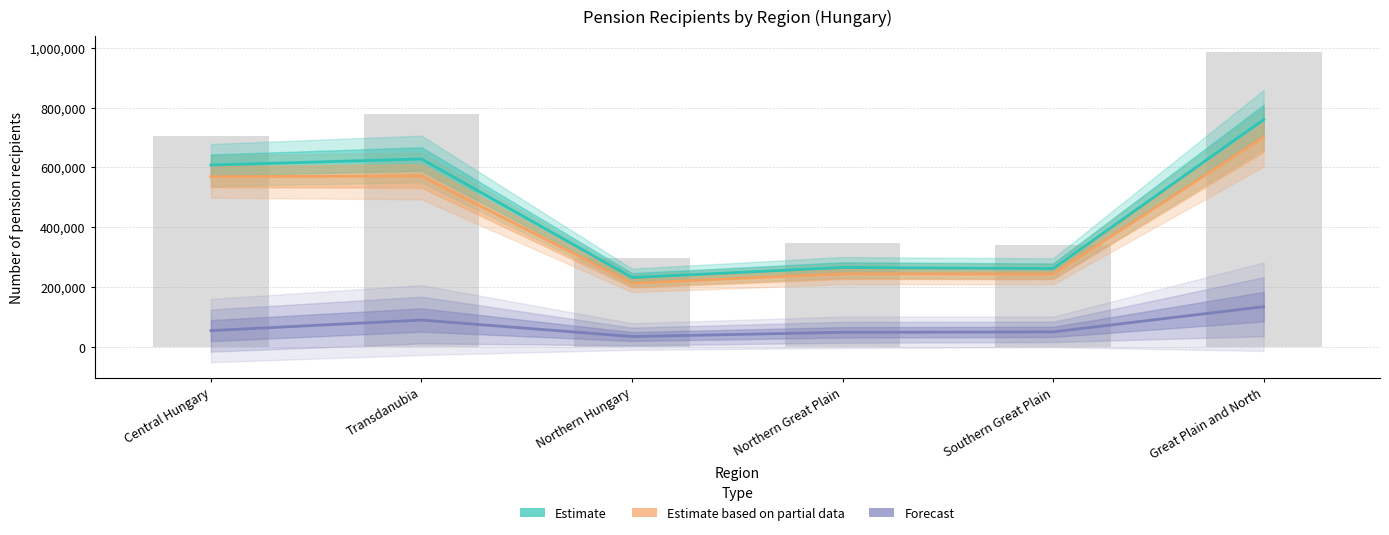

At which category is the sum across all series the highest?

Great Plain and North